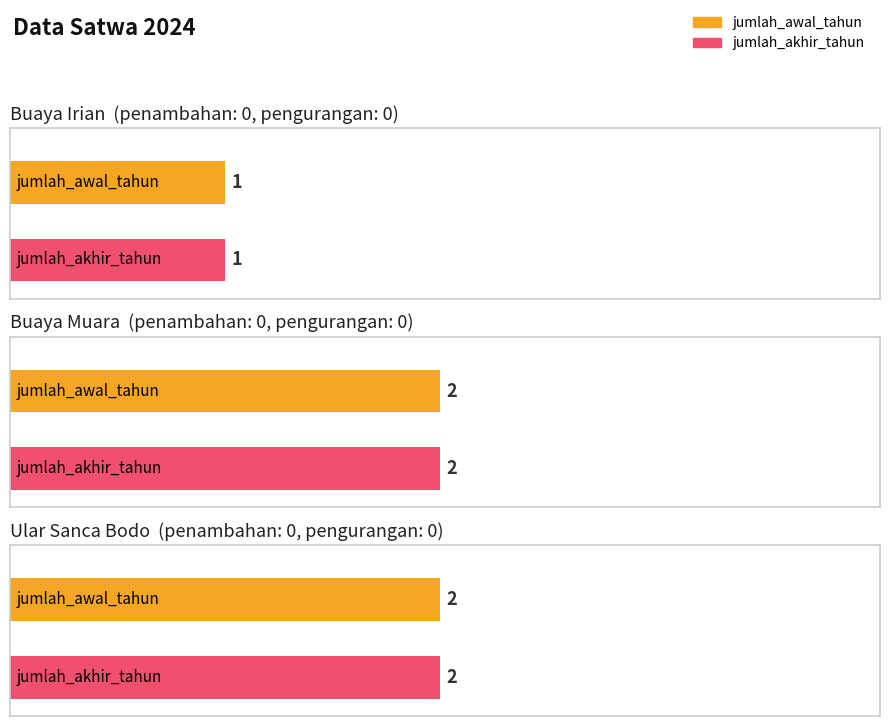

At which label is jumlah_awal_tahun closest to 1?

Buaya Irian